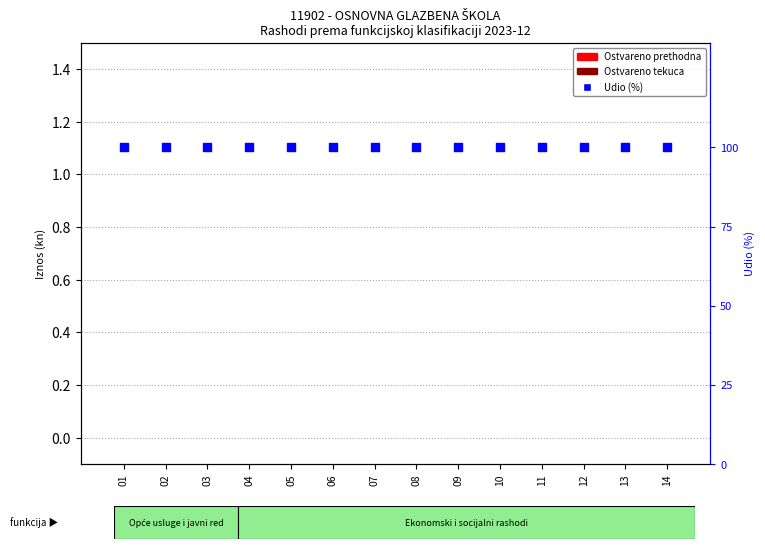

At how many categories does at least one series exceed 4?

14